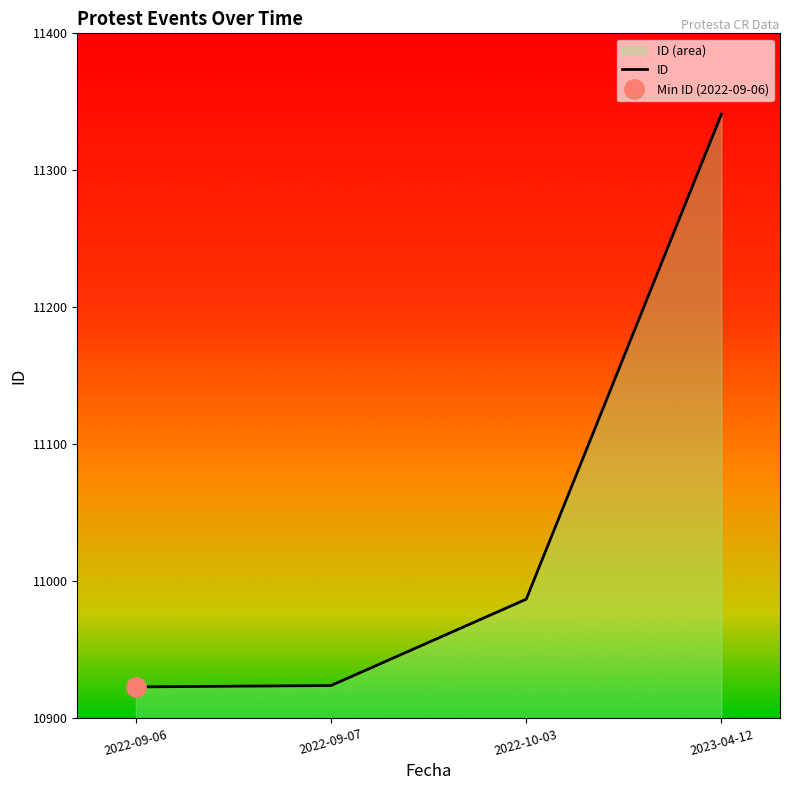

What is the smallest value displayed?

10923